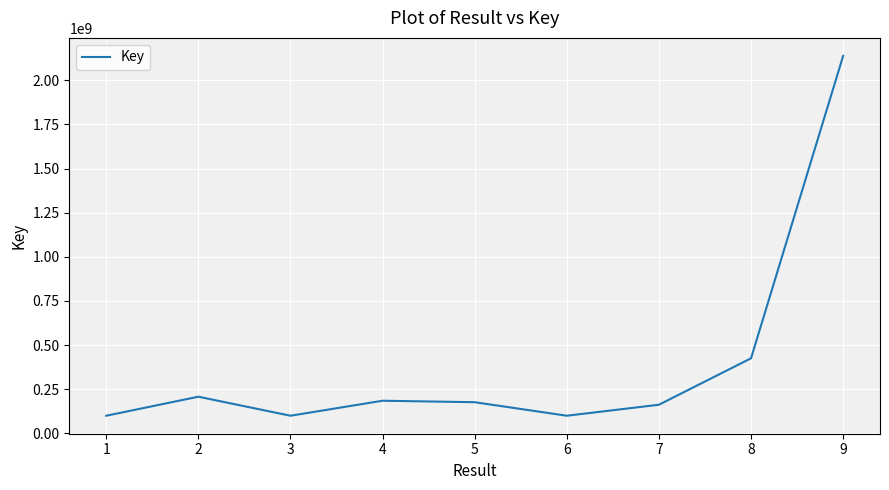

Read the value at 2.

208051839